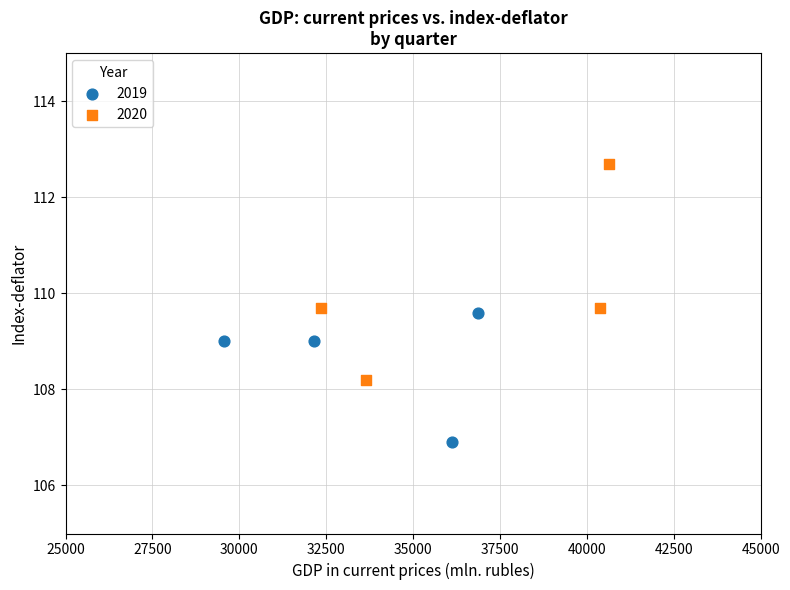

Which series reaches the maximum Y coordinate?

2020